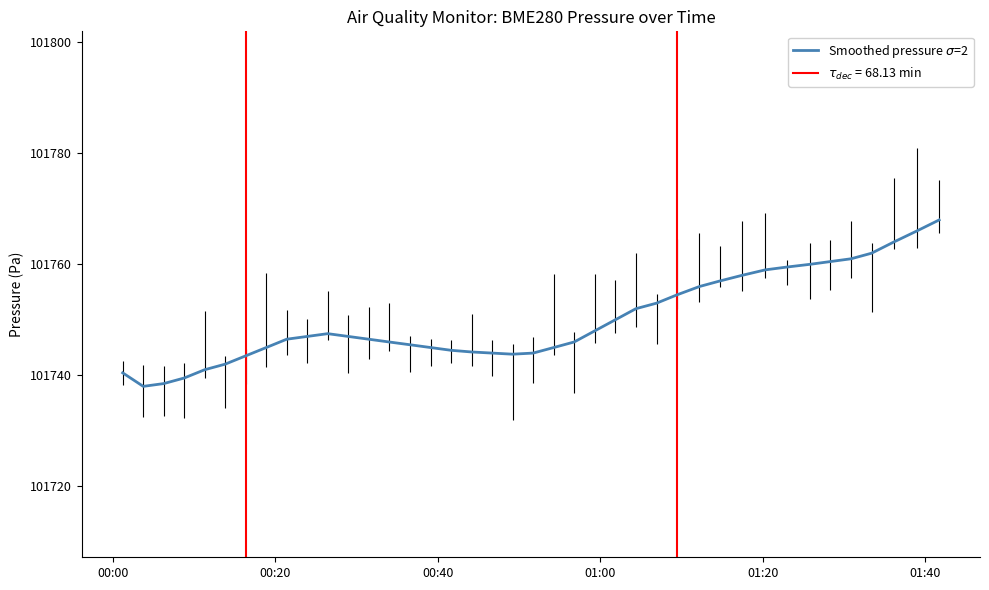

What is the average value?

101750.0